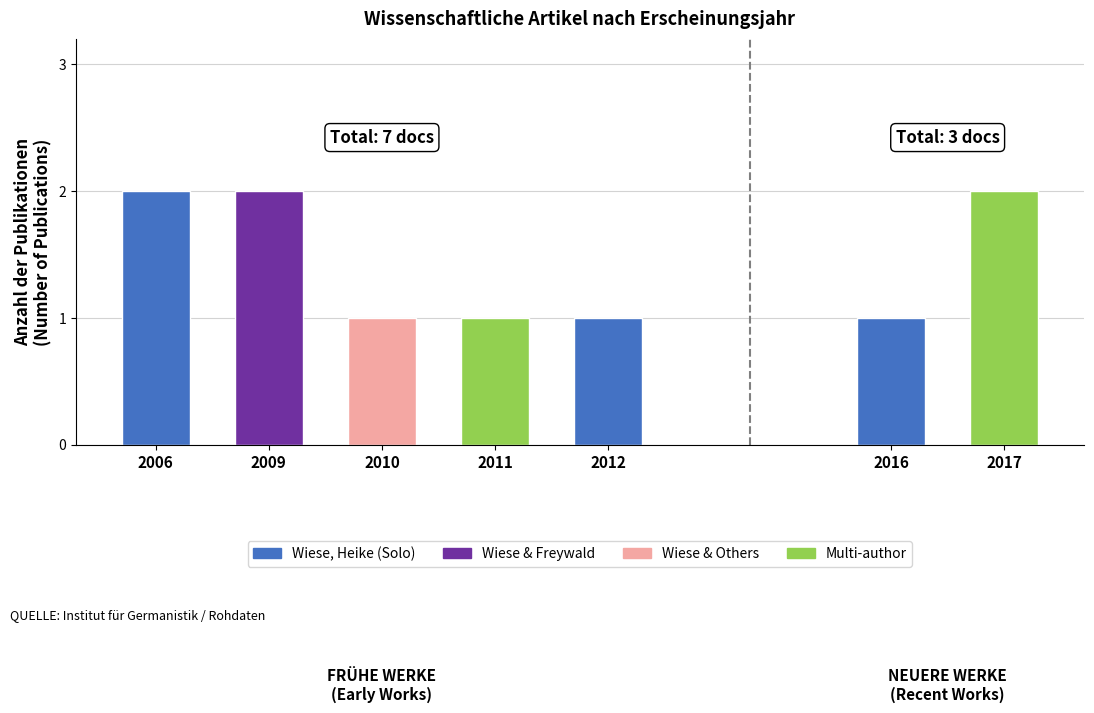

What is the ratio of the value at 2009 to the value at 2017?

1.0